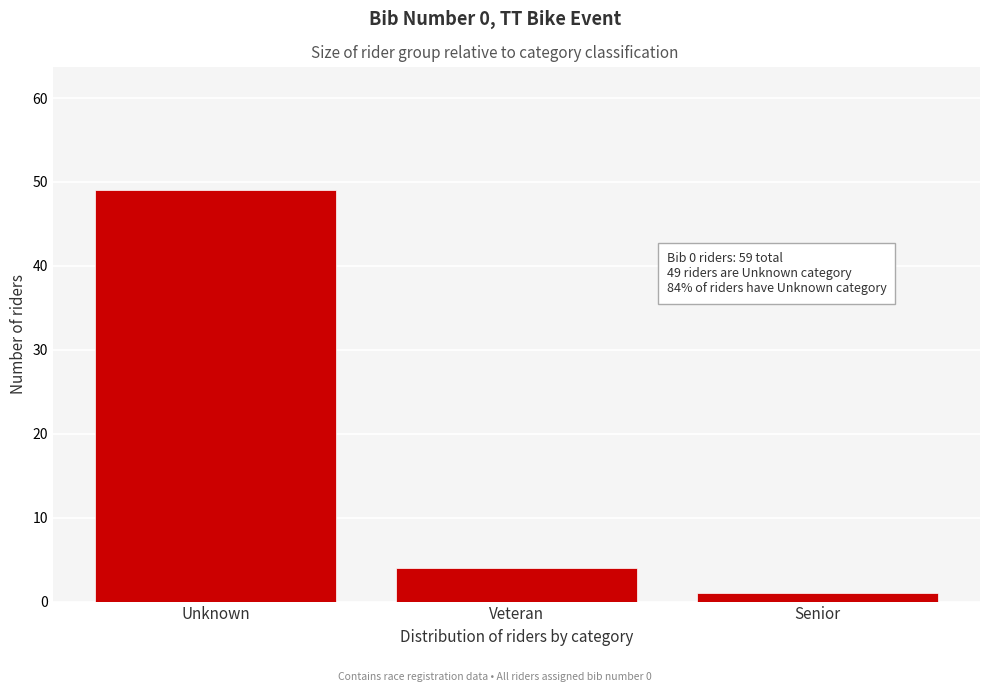

Reading left to right, extract all data points from this chart.

49	4	1